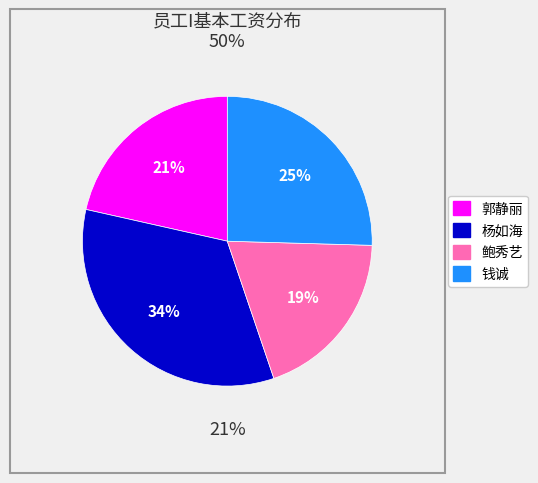

To the nearest percent, what percentage of the pie is 杨如海?

34%